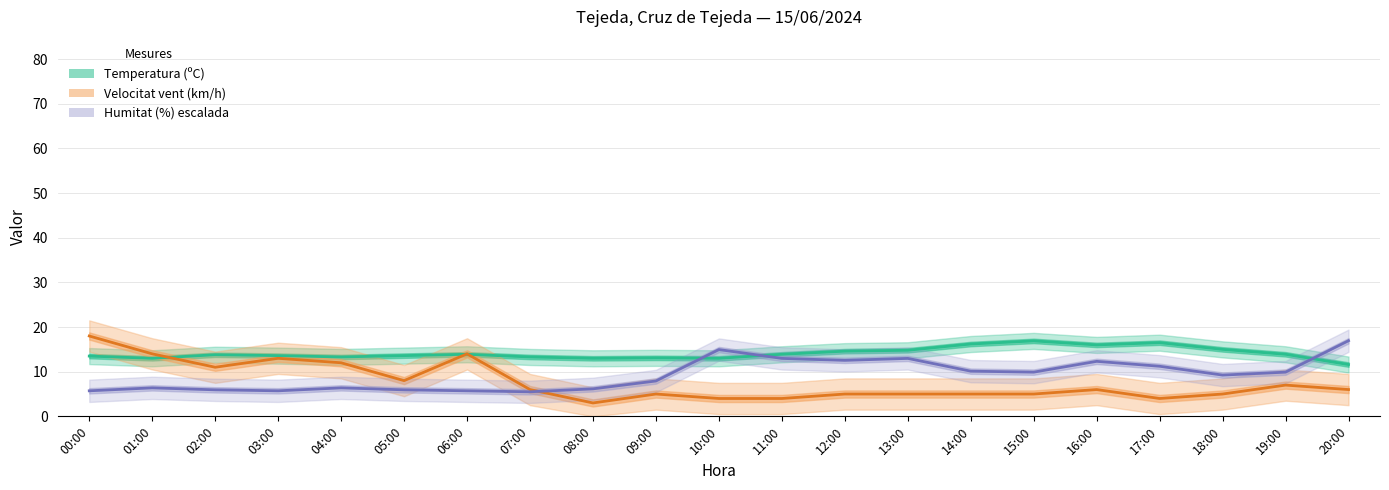

Is the value of Velocitat del vent (km/h) at 19:00 greater than the value of Temperatura (ºC) at 10:00?

No